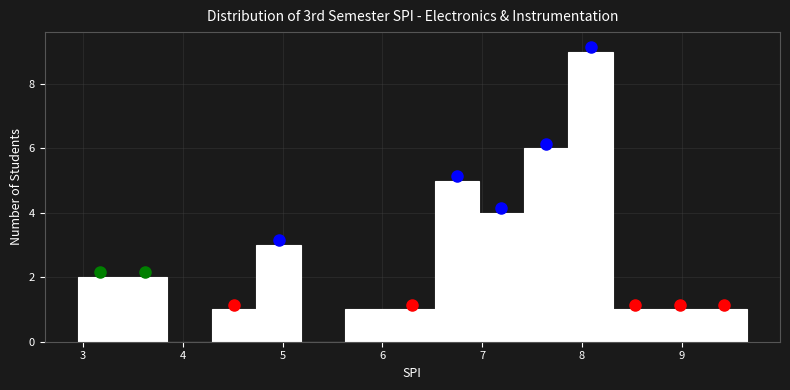

Which range on the x-axis has the tallest bar?

7.9 to 8.3